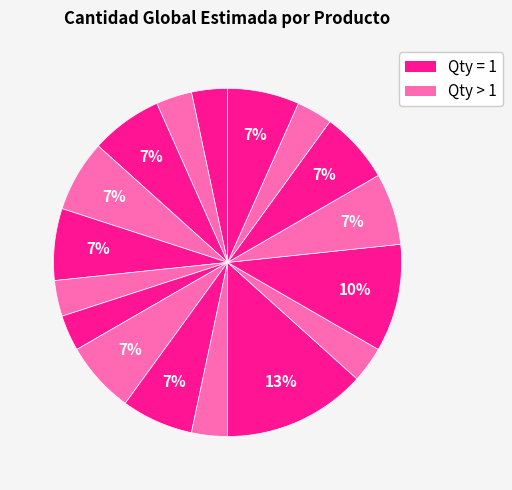

How many segments does this pie chart have?

17